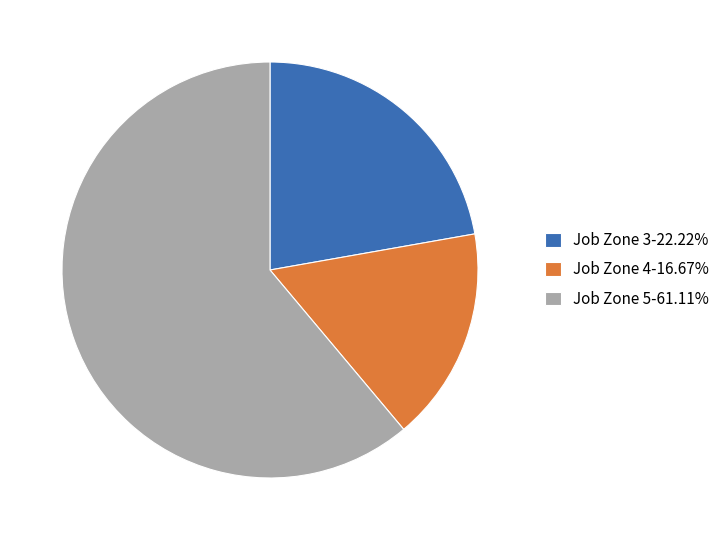

Combined, do Job Zone 5-61.11% and Job Zone 4-16.67% account for over 50%?

Yes